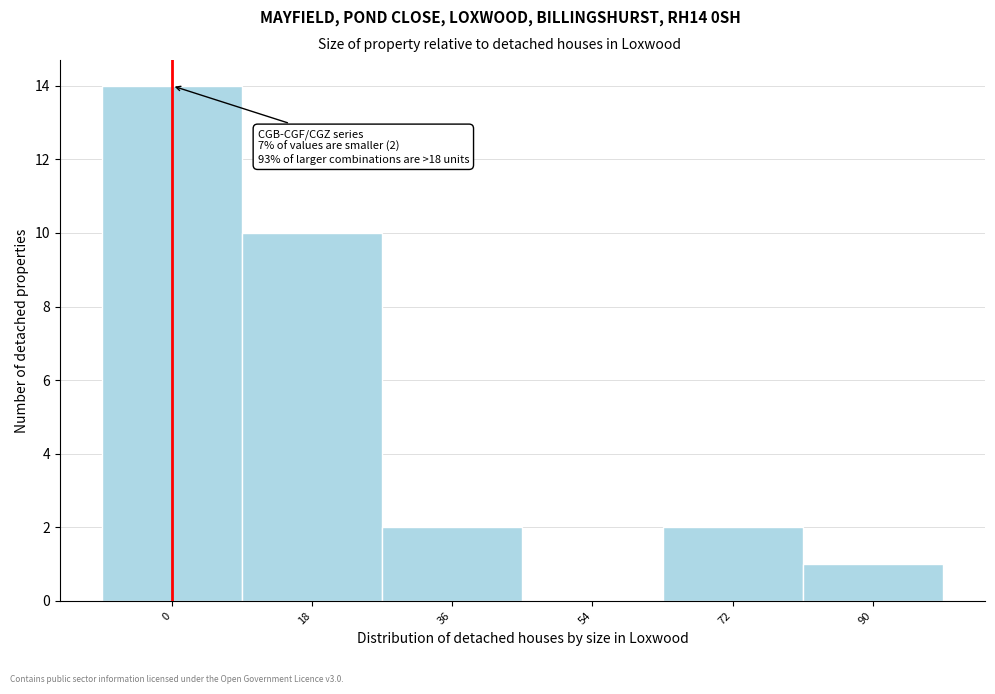

Reading right to left, extract all data points from this chart.

90=1	72=2	54=0	36=2	18=10	0=14